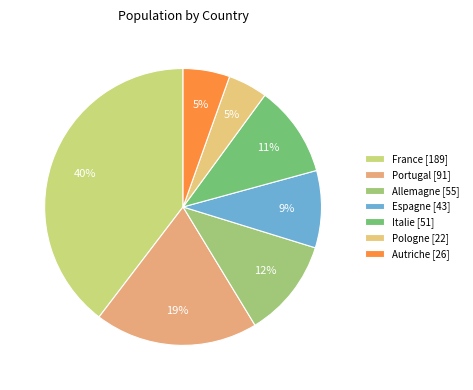

Which has a higher value, Italie or Pologne?

Italie